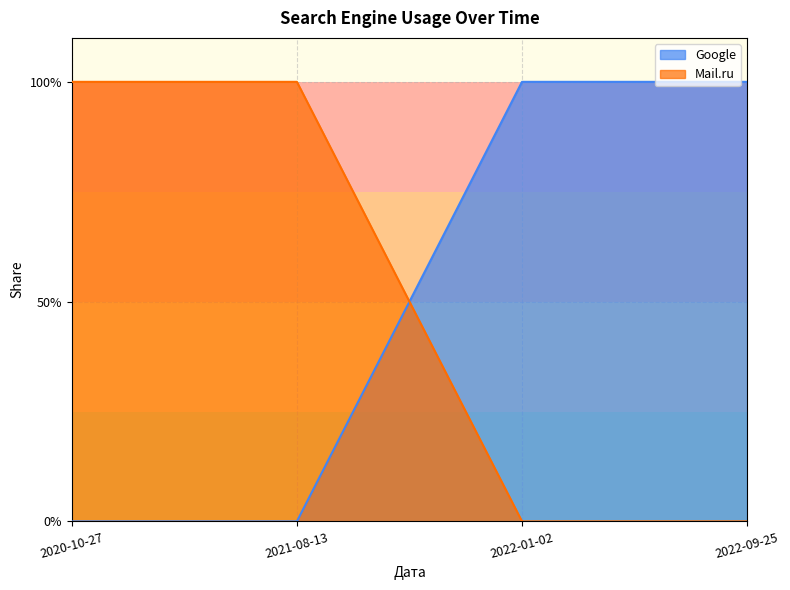

True or false: Google and Mail.ru cross at least once.

True